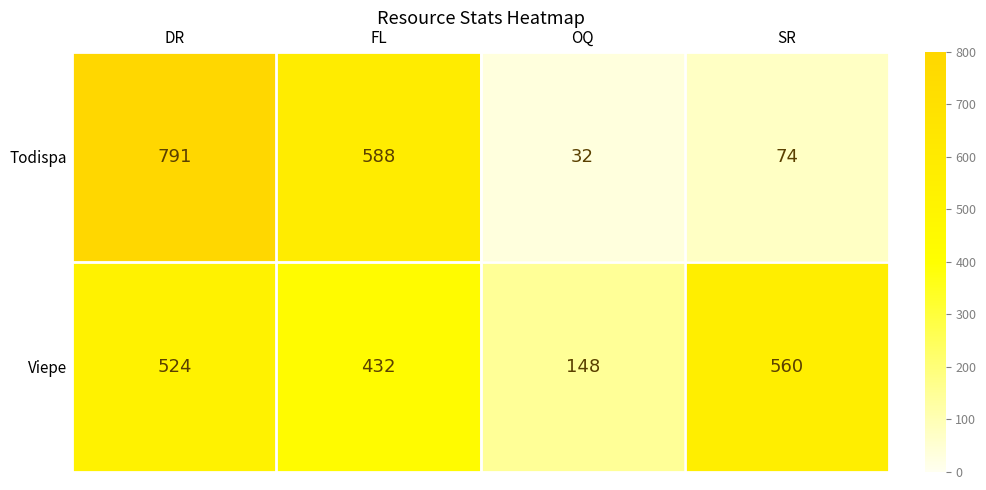

Reading left to right, what are all the values shown in this chart?

Todispa: DR=791	FL=588	OQ=32	SR=74
Viepe: DR=524	FL=432	OQ=148	SR=560